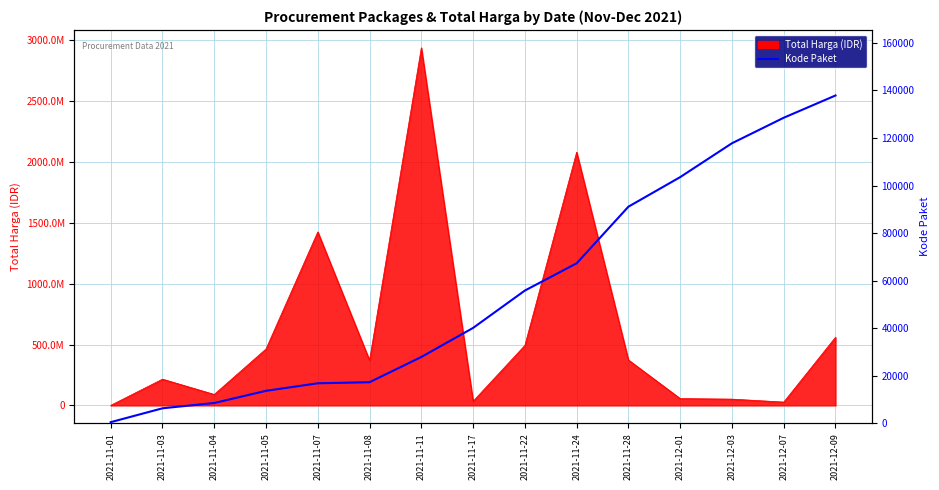

The chart shows a value of 29612 at 2021-11-08. True or false?

False